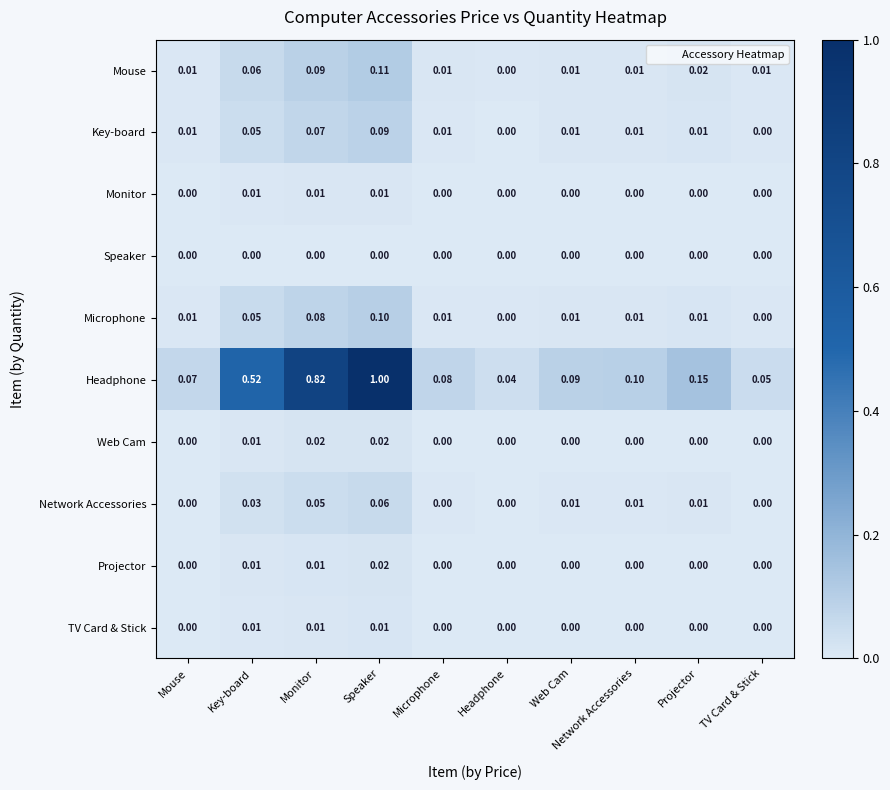

Count the number of categories in the chart.

10